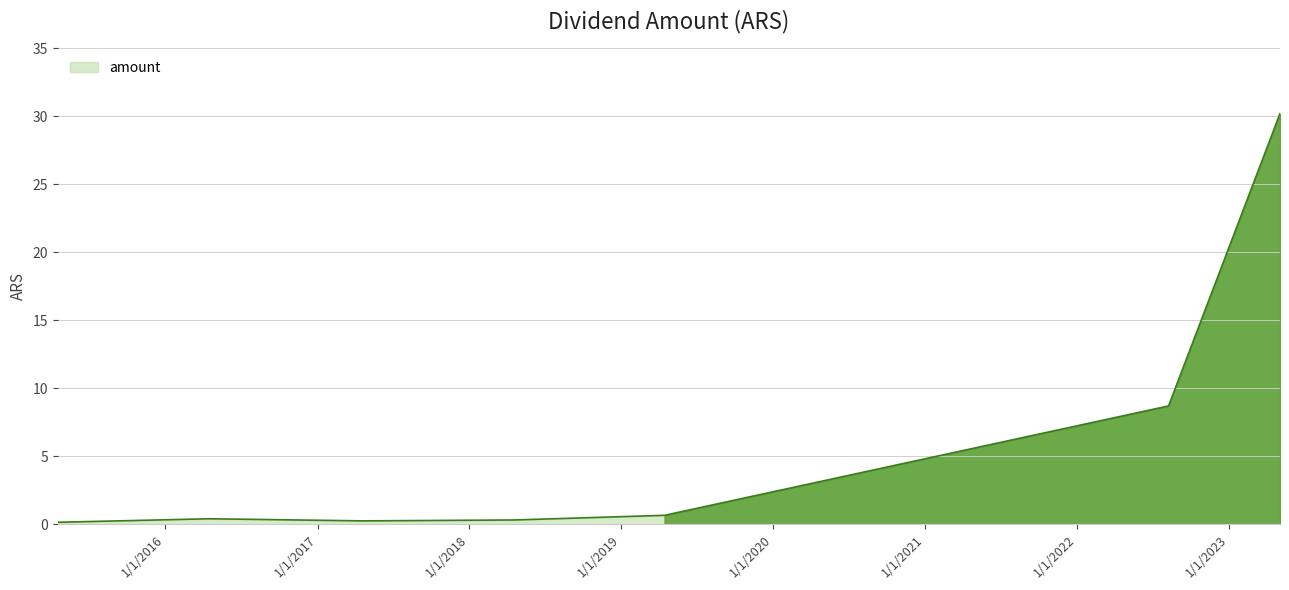

How many categories are shown in the chart?

7